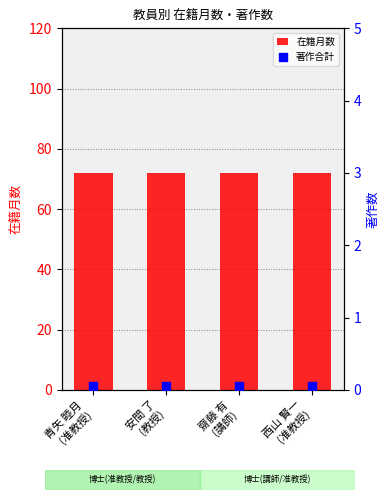

At how many categories does at least one series exceed 36?

4